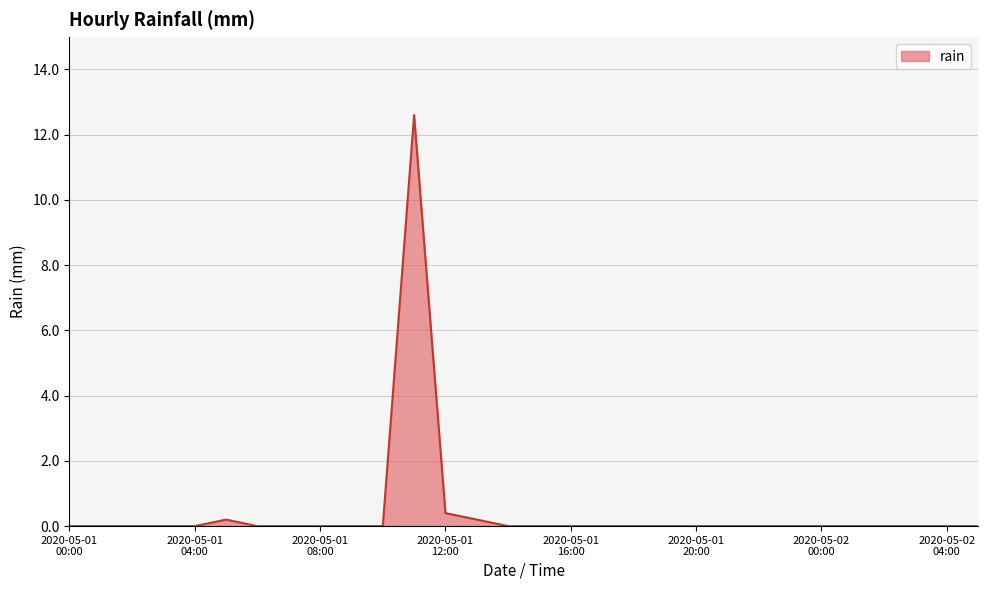

What is the maximum value shown in the chart?

12.6